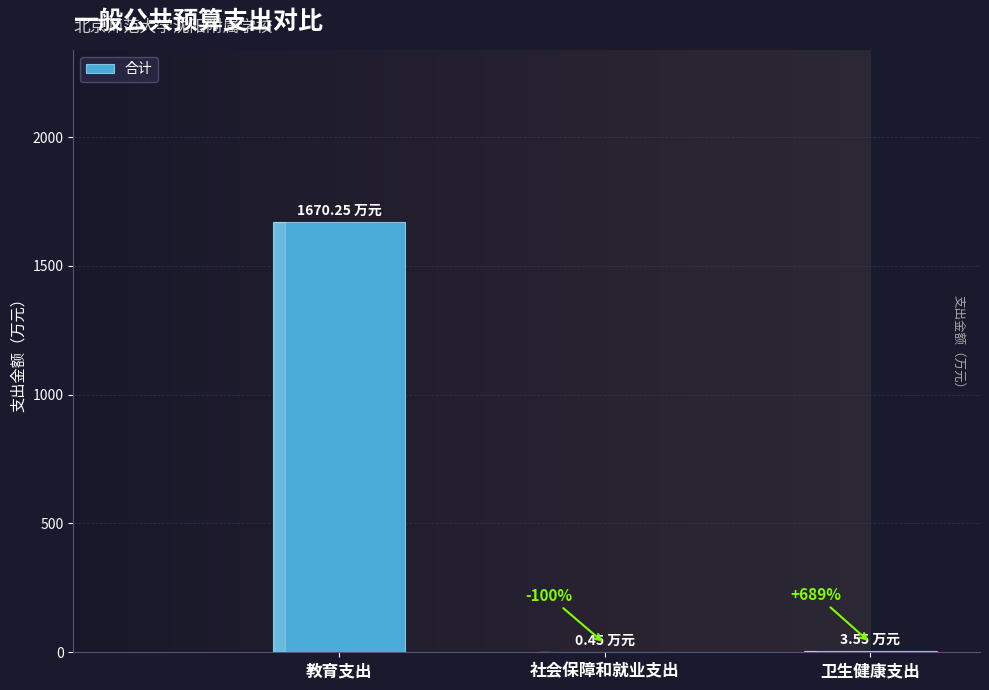

What is the value of the 1st bar from the left?

1670.2